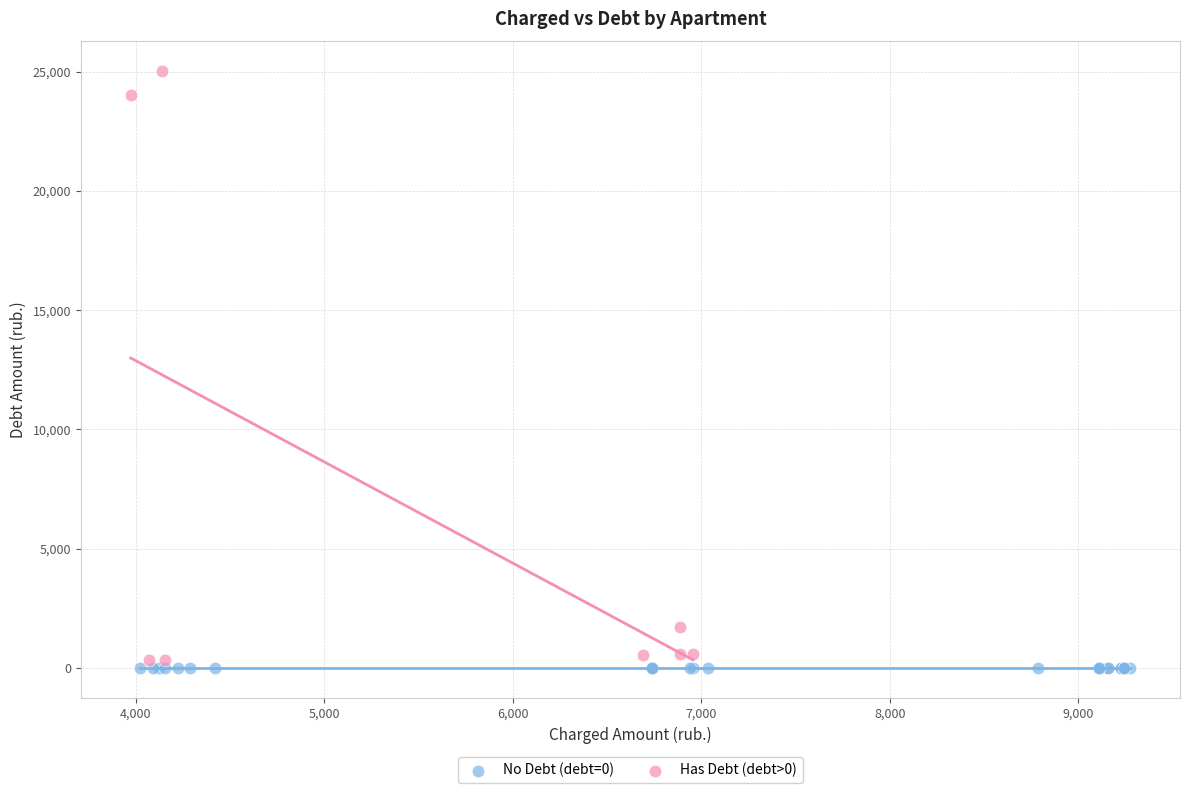

Which series contains the highest Y value?

Has Debt (debt>0)